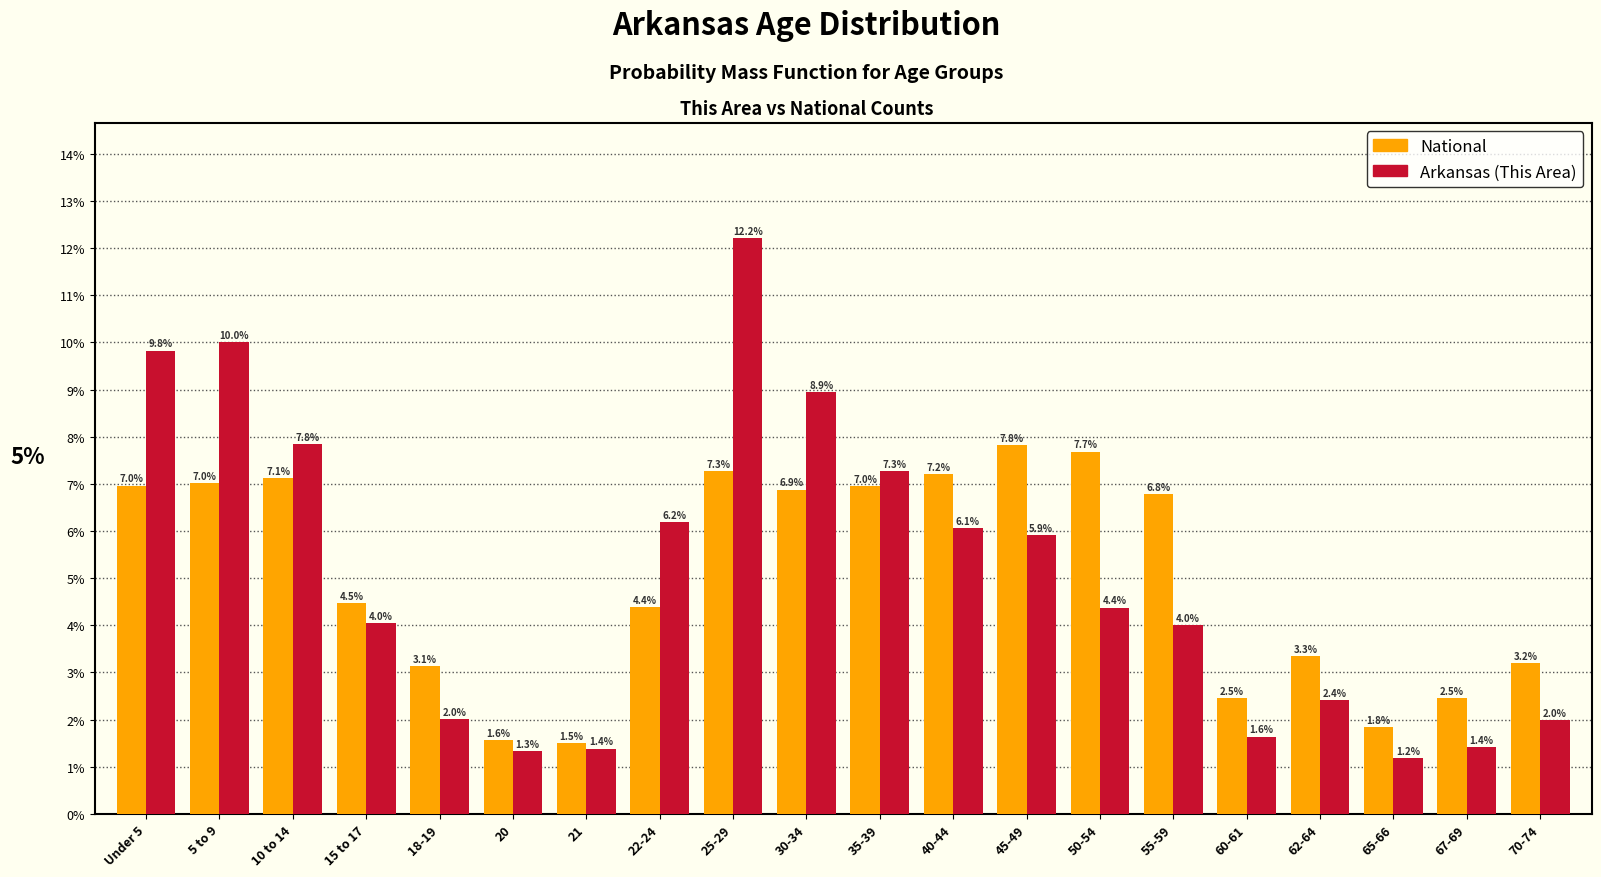

Reading right to left, extract all data points from this chart.

National: 3.2	2.5	1.8	3.3	2.5	6.8	7.7	7.8	7.2	7.0	6.9	7.3	4.4	1.5	1.6	3.1	4.5	7.1	7.0	7.0
Arkansas (This Area): 2.0	1.4	1.2	2.4	1.6	4.0	4.4	5.9	6.1	7.3	8.9	12.2	6.2	1.4	1.3	2.0	4.0	7.8	10.0	9.8